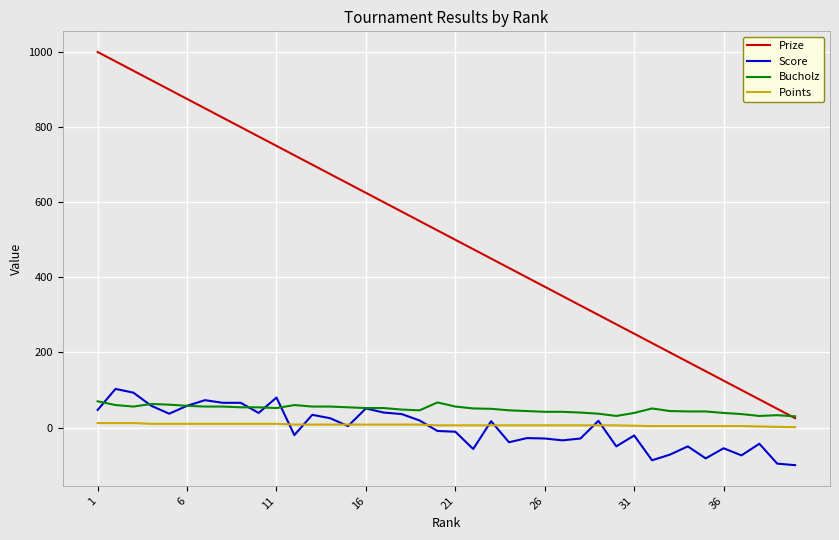

What is the difference between the maximum and minimum values in the Points series?

11